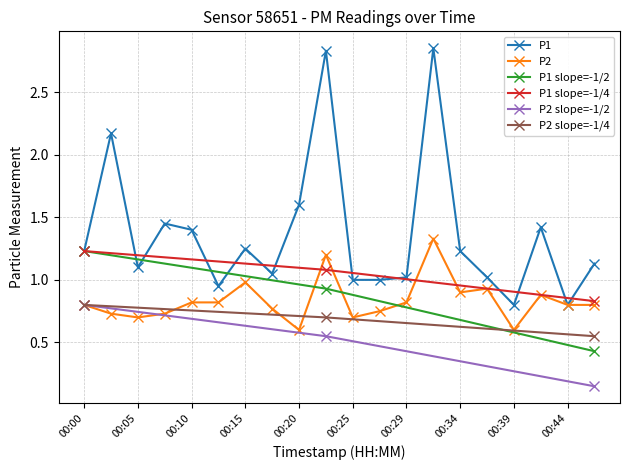

Which category has the highest value in the P1 series?

00:32